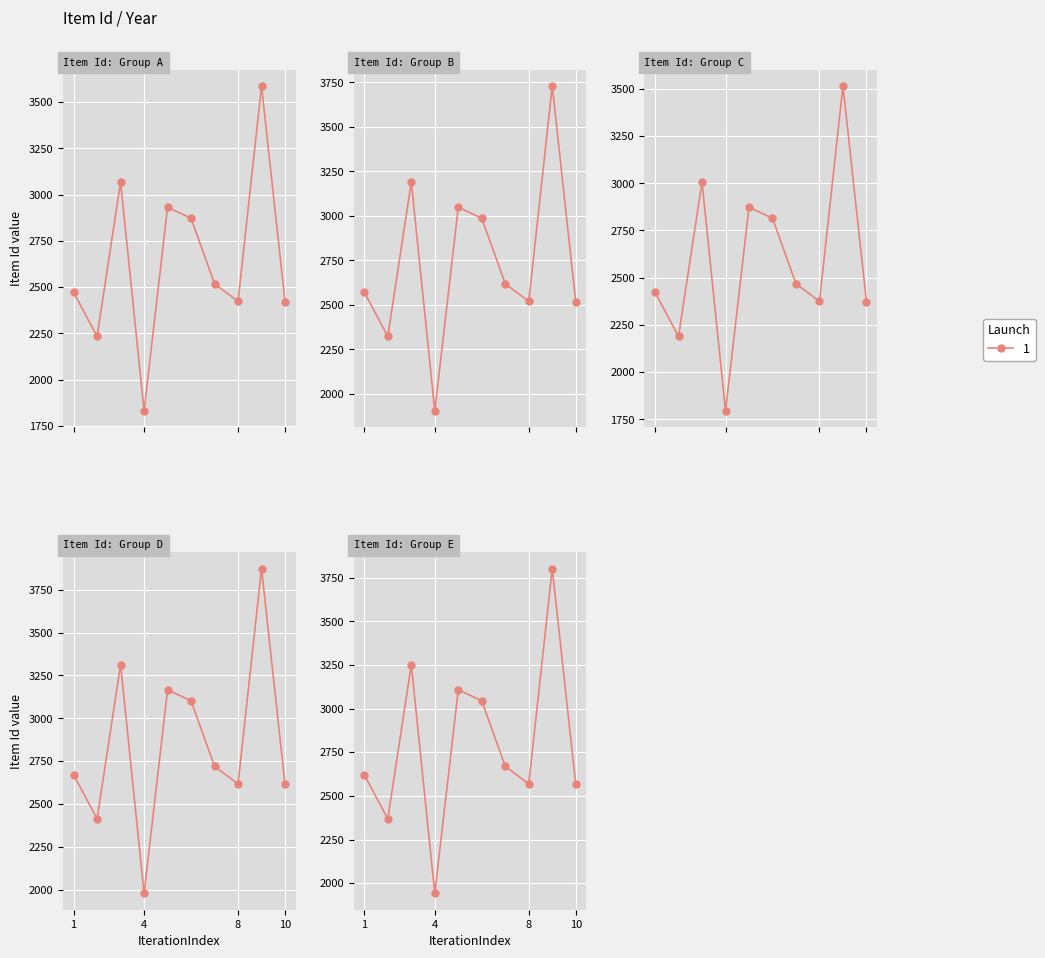

Is this an area chart (filled region under the line)?

No